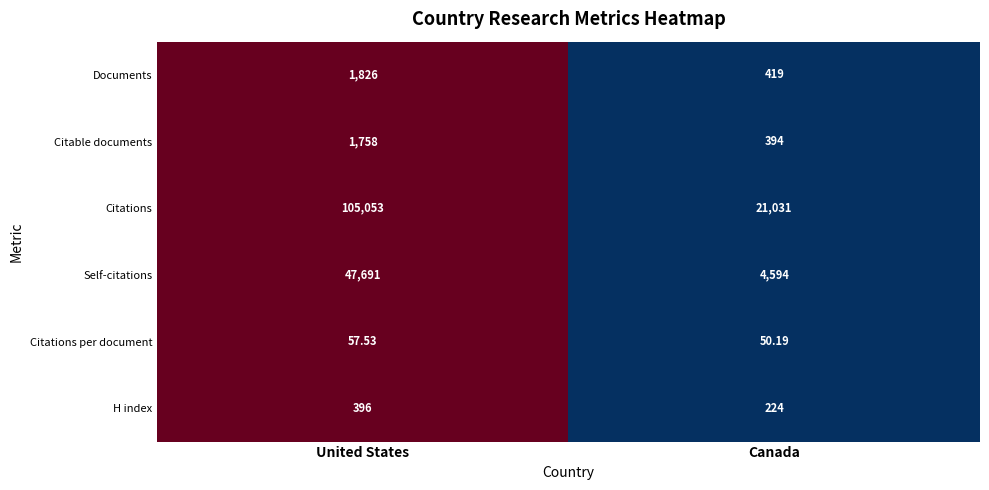

Which series has the largest total across all categories?

Citations